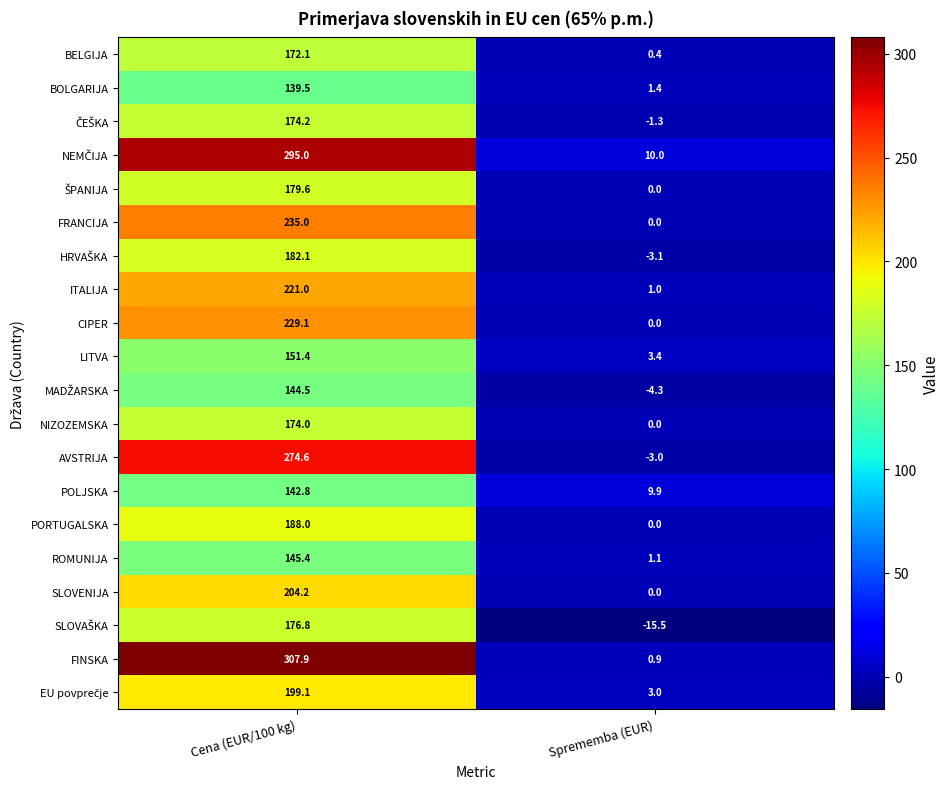

Count the number of categories in the chart.

2